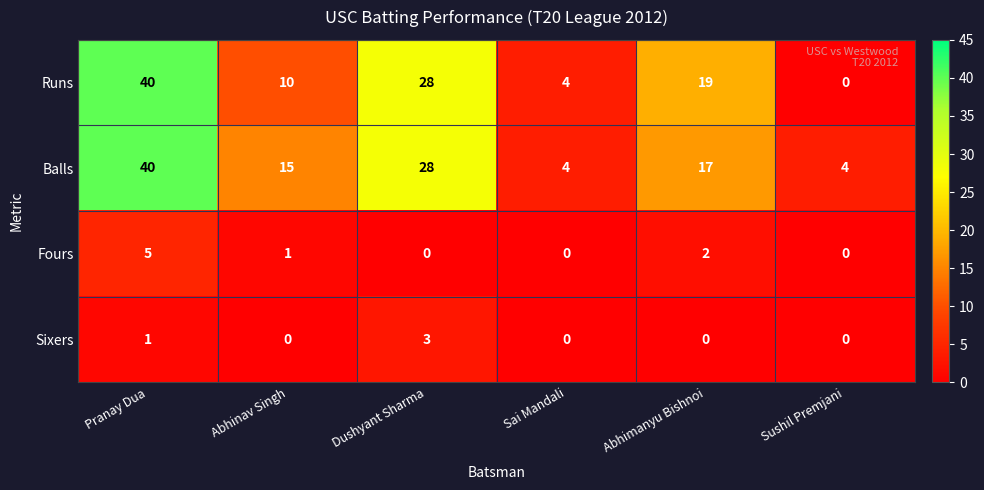

At which label does Runs reach its peak?

Pranay Dua